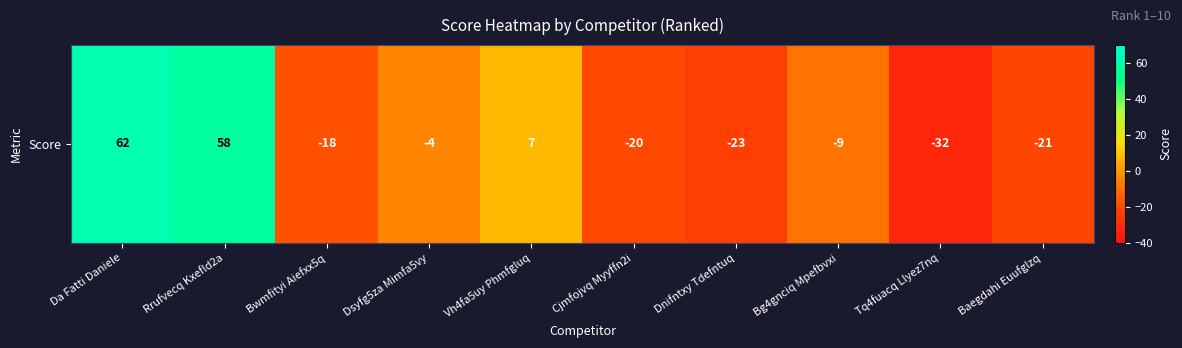

What is the maximum value shown in the chart?

62